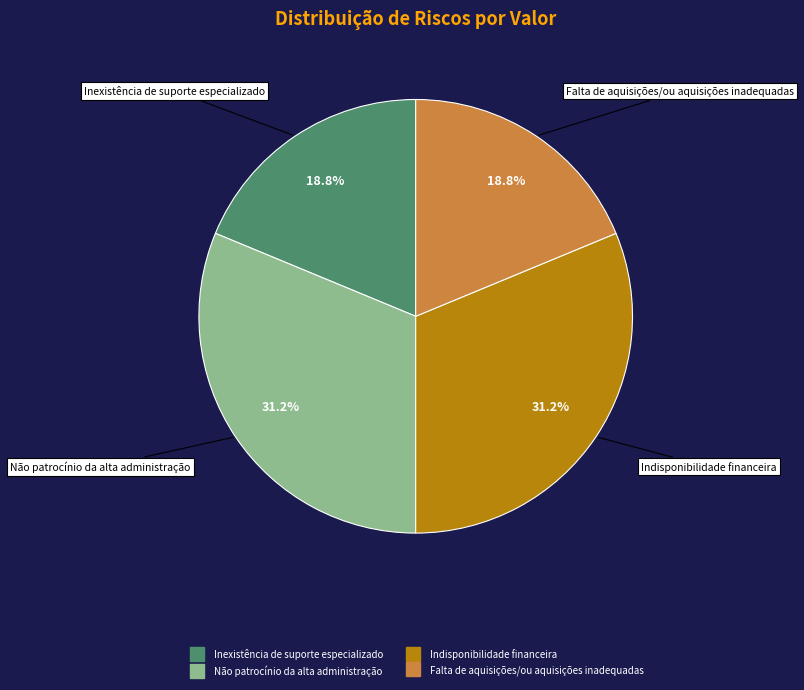

Combined, what portion of the pie is Inexistência de suporte especializado and Indisponibilidade financeira?

50.0%